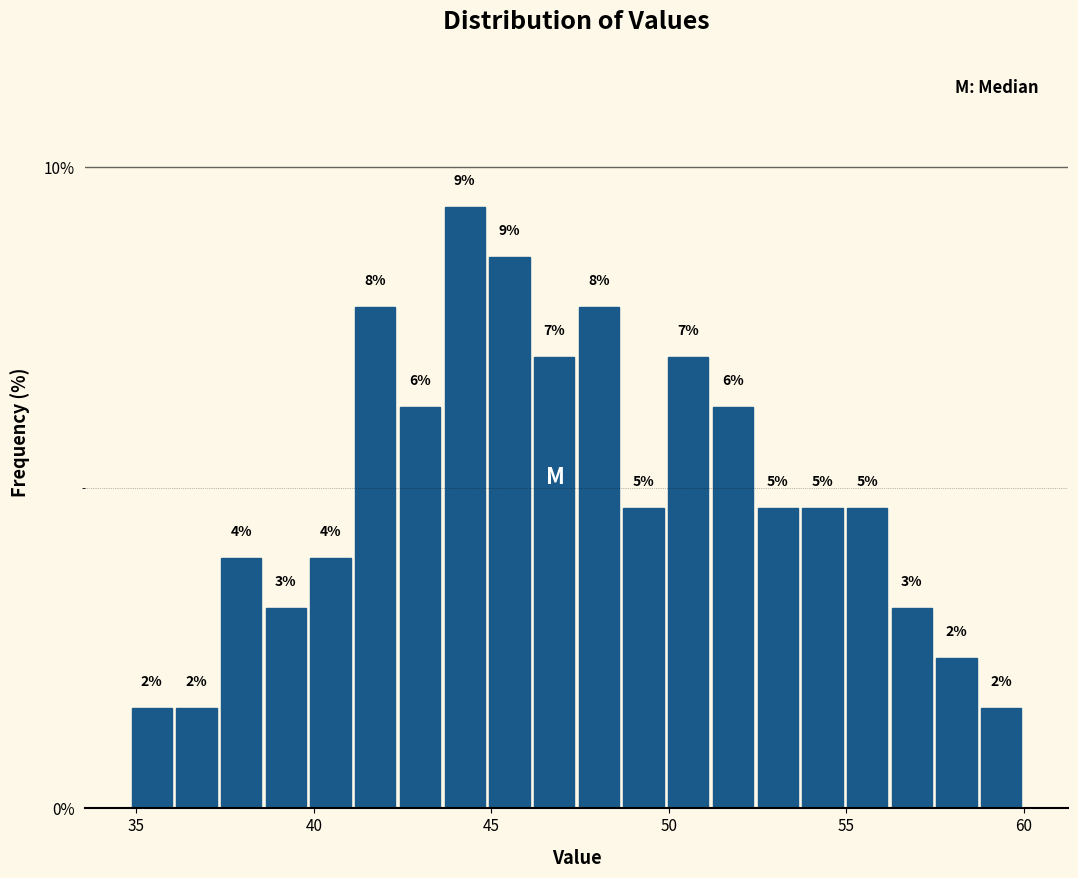

Around what value on the x-axis is the tallest bar? Give the approximate position of its centre, as read against the axis.

44.5